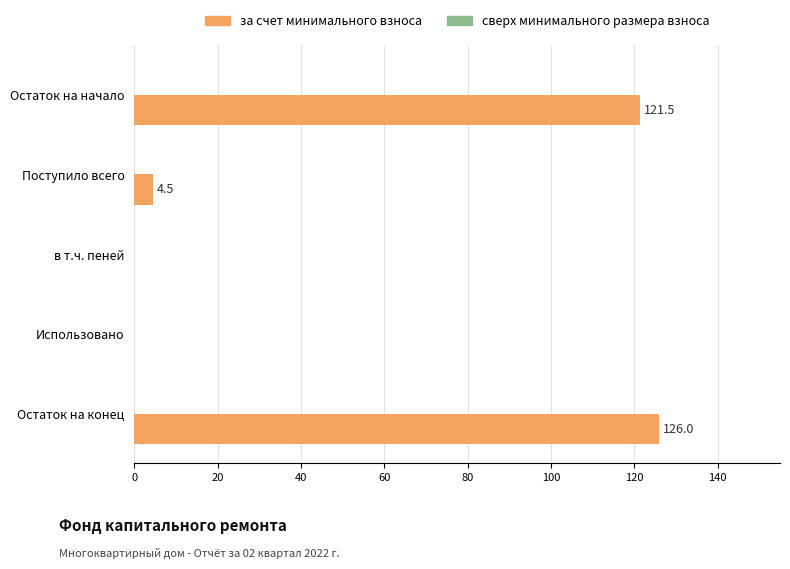

Approximately how many times larger is the value at Остаток на конец compared to Остаток на начало?

1.0